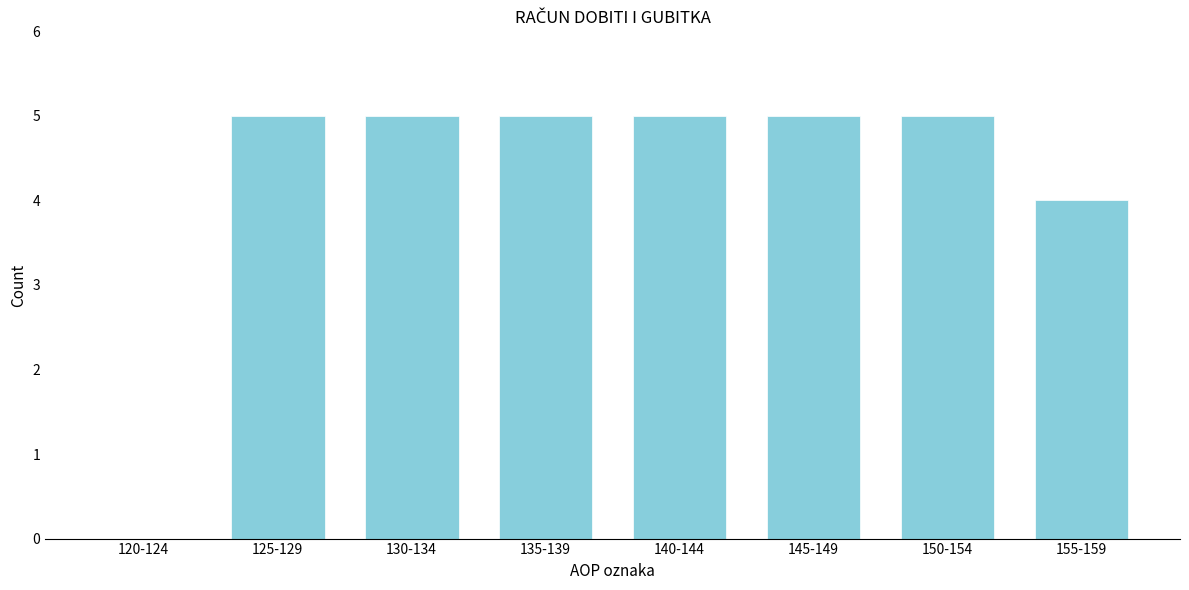

Reading left to right, extract all data points from this chart.

120-124=0	125-129=5	130-134=5	135-139=5	140-144=5	145-149=5	150-154=5	155-159=4